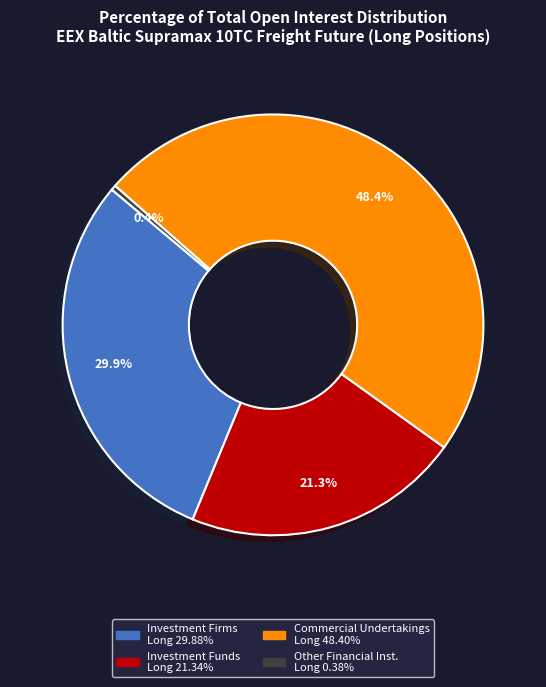

Does any single category account for the majority?

No